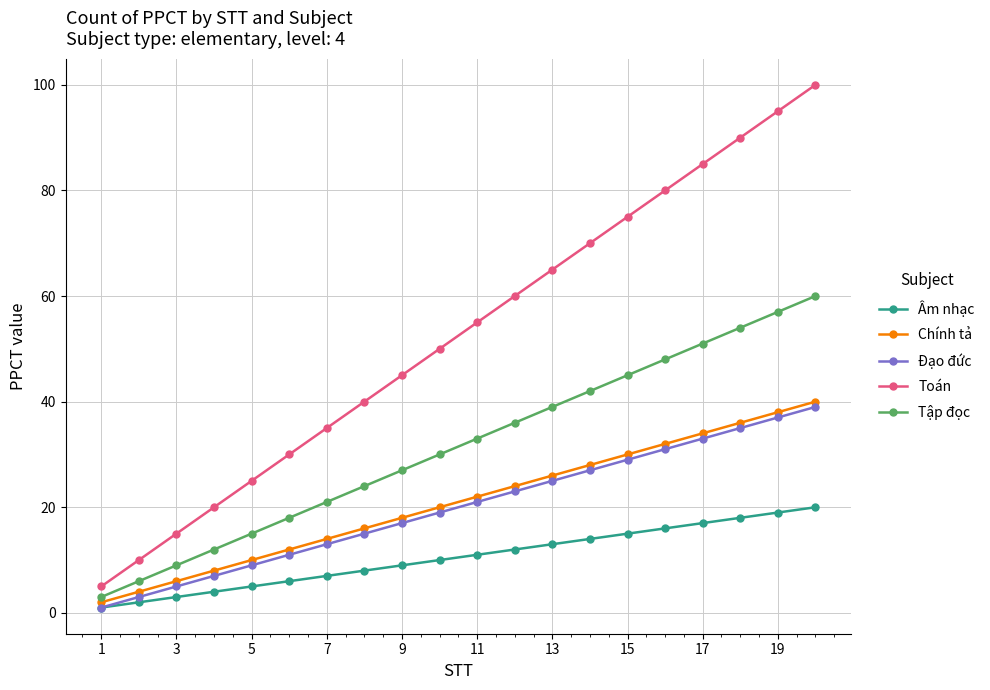

True or false: Chính tả and Đạo đức intersect in this chart.

False